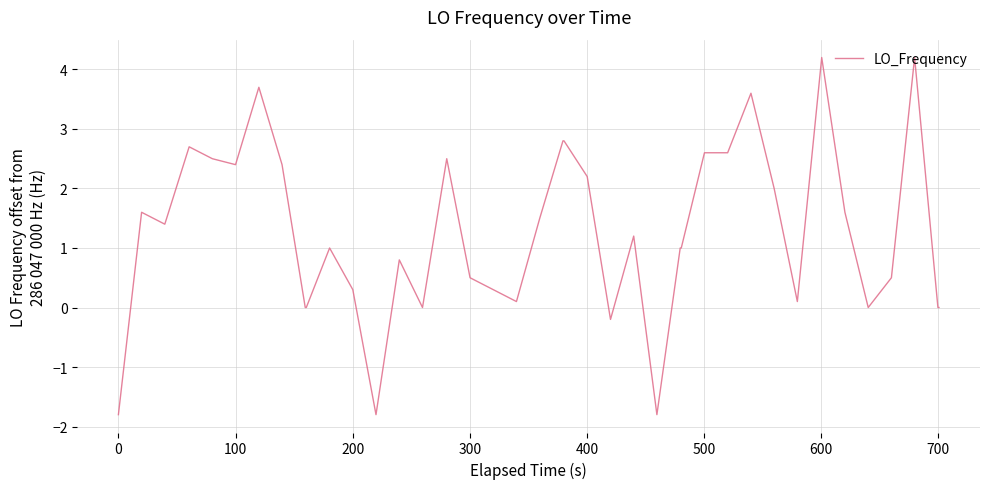

What is the smallest value displayed?

-1.8